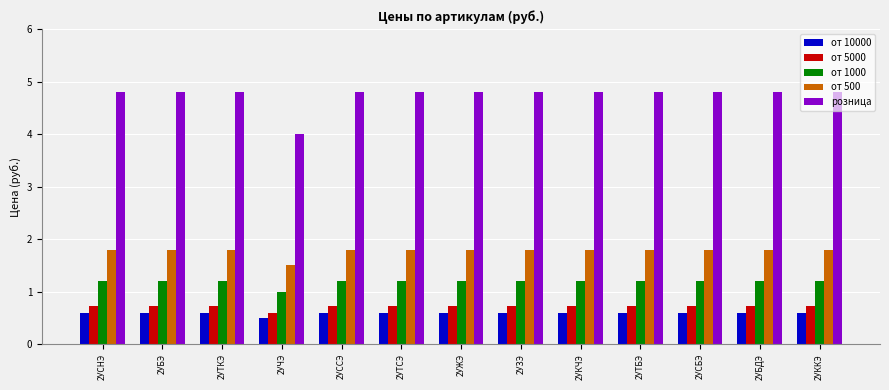

What is the approximate value of от 10000 at 2УБДЭ?

0.6